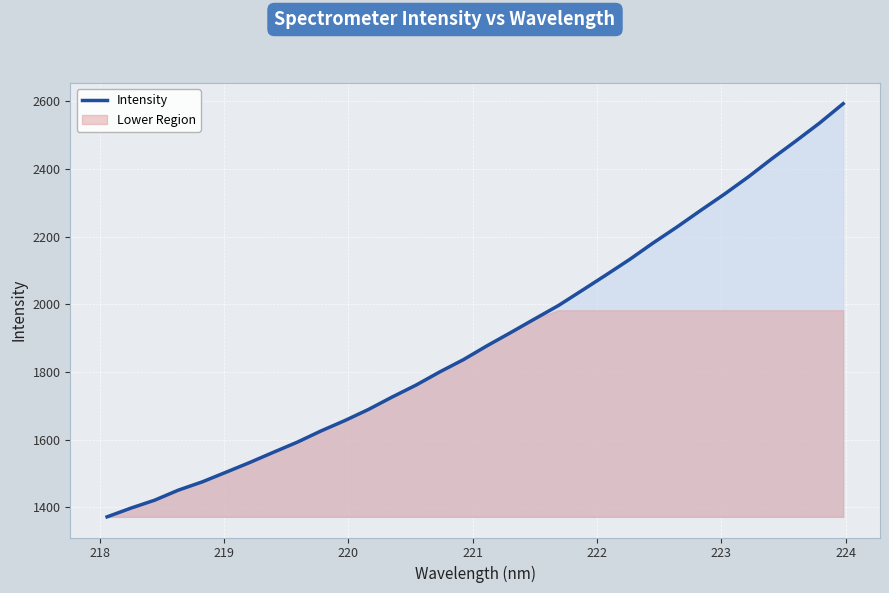

What is the minimum value for Intensity?

1371.9